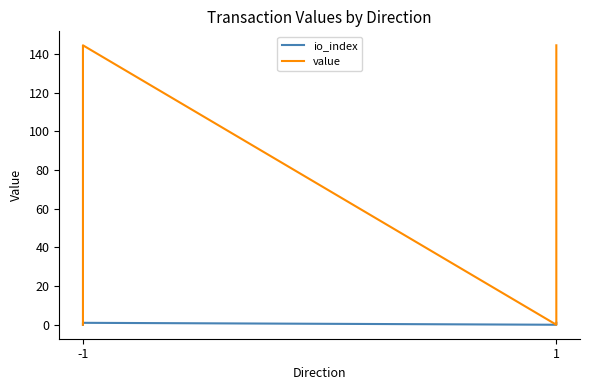

How many values in io_index are above zero?

2